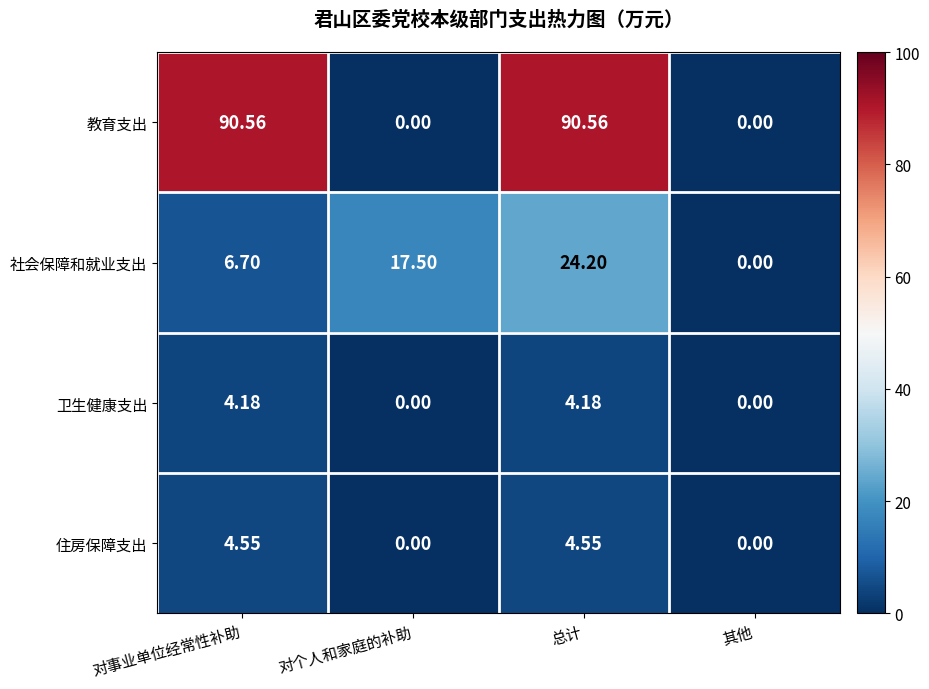

List the series in order of their peak value, highest first.

教育支出, 社会保障和就业支出, 住房保障支出, 卫生健康支出